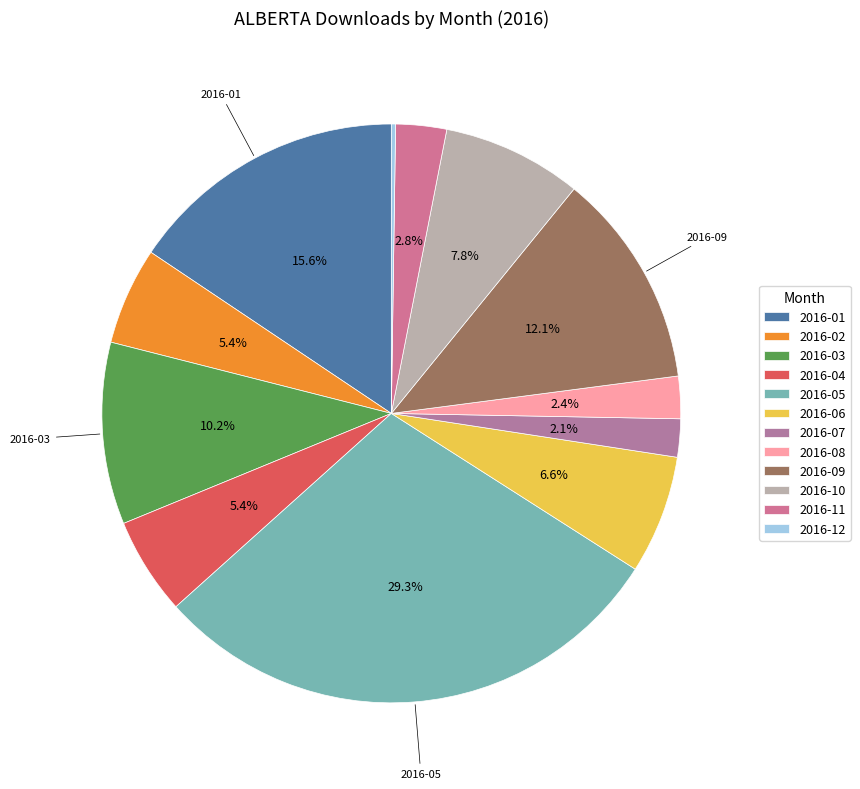

To the nearest percent, what portion does 2016-05 represent?

29%